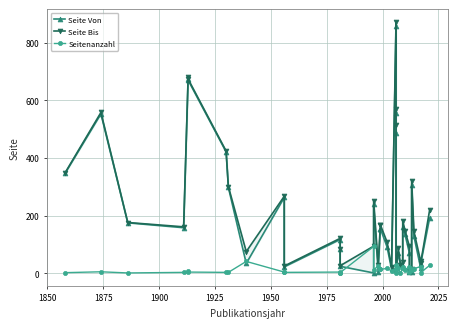

How many lines are shown in the chart?

3